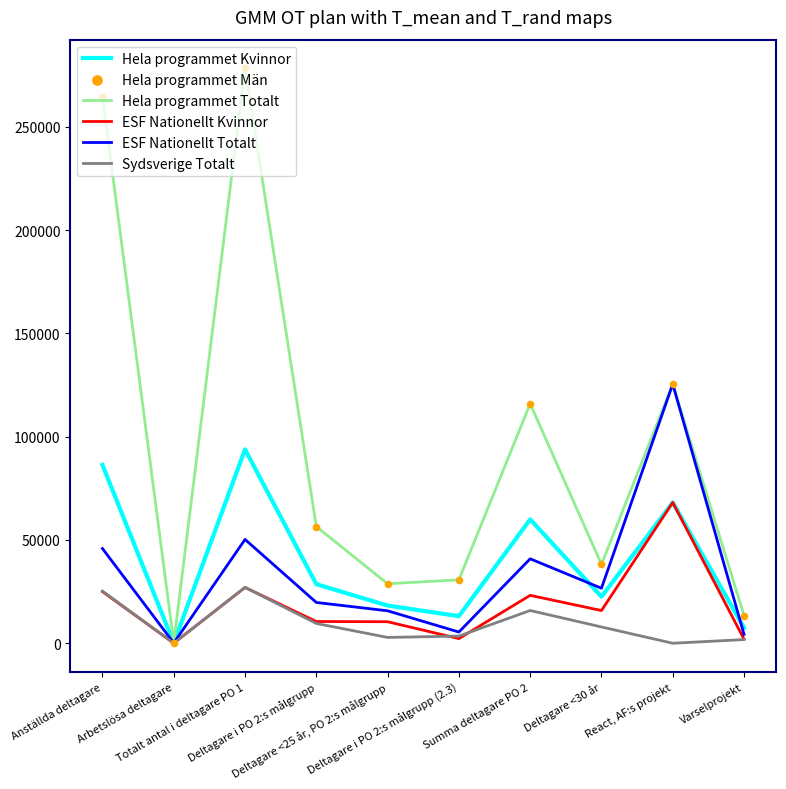

Is the value of Hela programmet Kvinnor at Anställda deltagare greater than the value of Sydsverige Totalt at Summa deltagare PO 2?

Yes